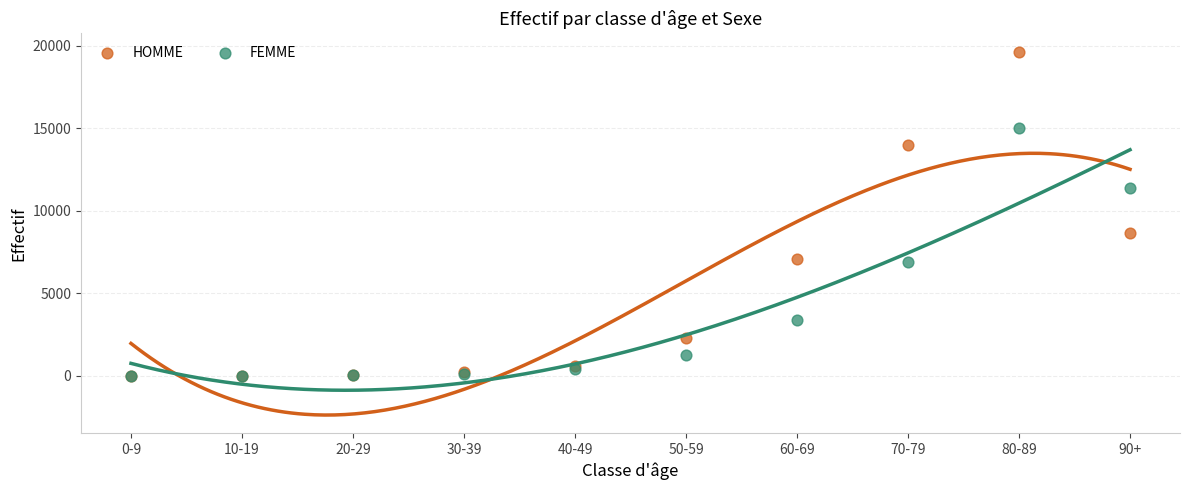

What are all the series names shown in the legend?

HOMME, FEMME